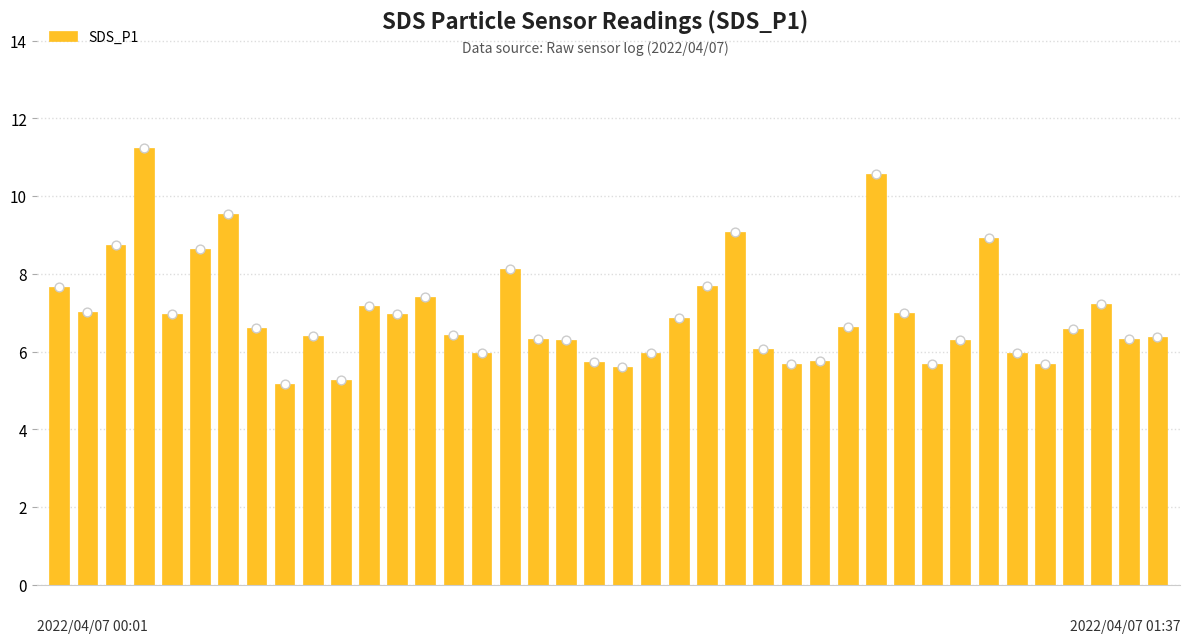

What is the change in value from 16 to 26?

-2.5